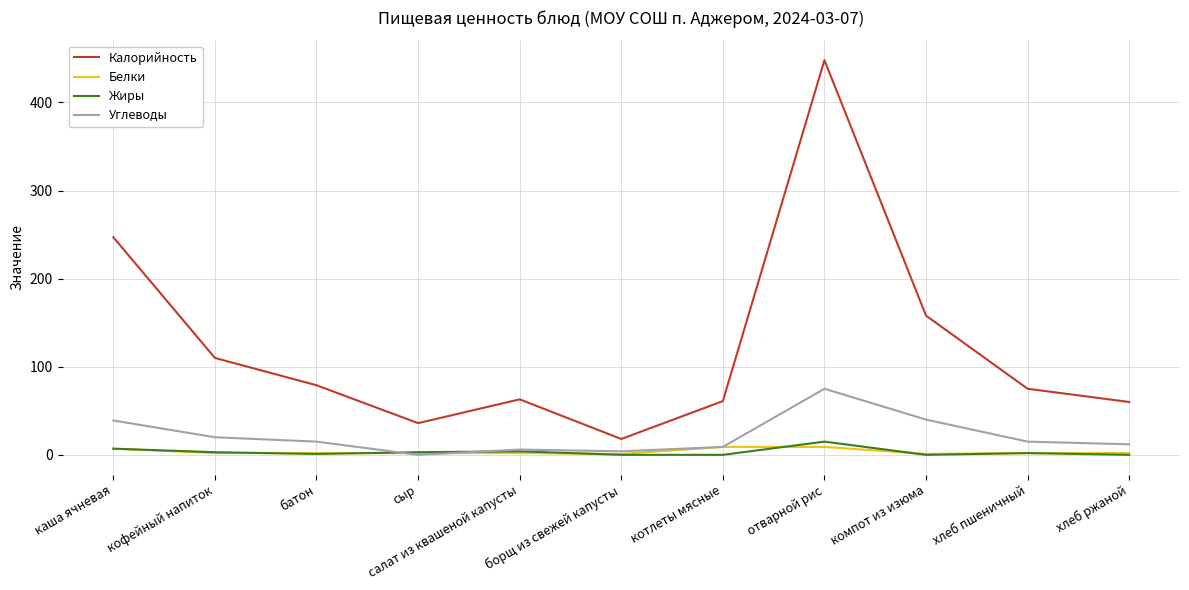

What are all the series names shown in the legend?

Калорийность, Белки, Жиры, Углеводы